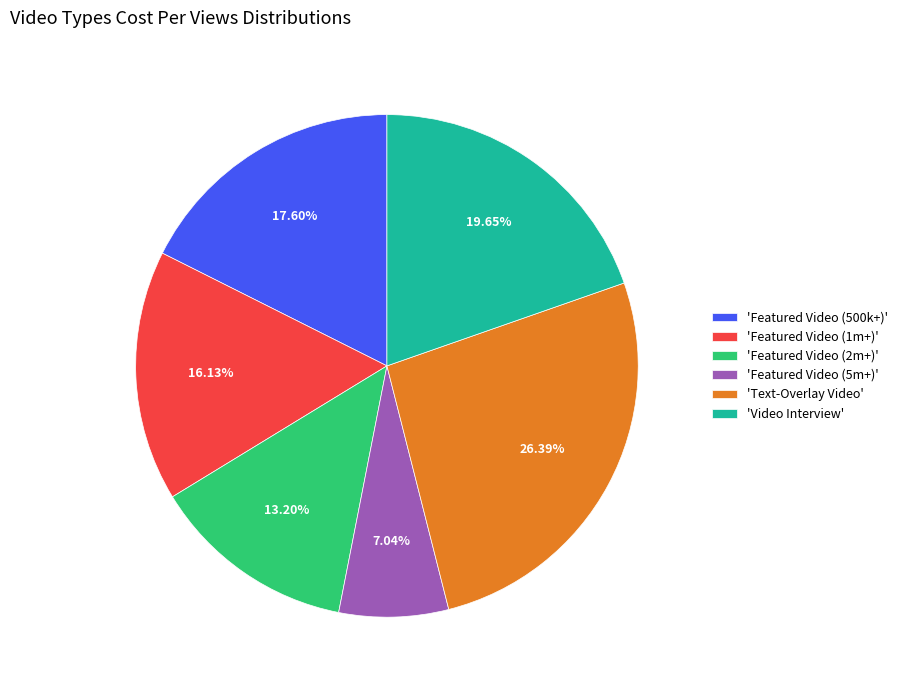

Rank the categories by value from lowest to highest.

'Featured Video (5m+)', 'Featured Video (2m+)', 'Featured Video (1m+)', 'Featured Video (500k+)', 'Video Interview', 'Text-Overlay Video'